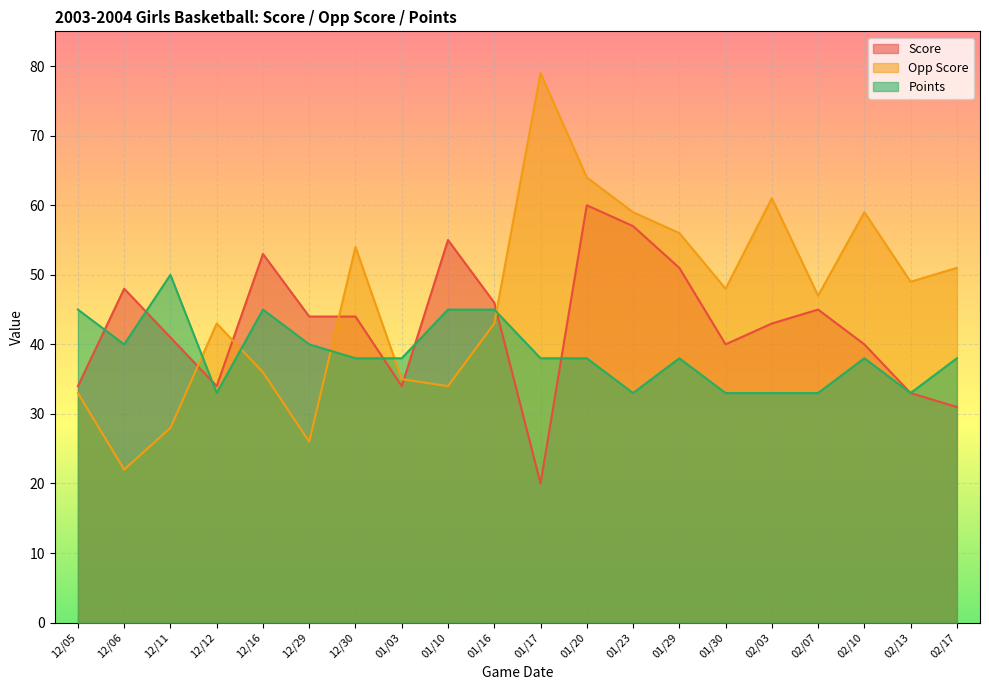

Rank the series at 12/16 from lowest to highest value.

Opp Score, Points, Score